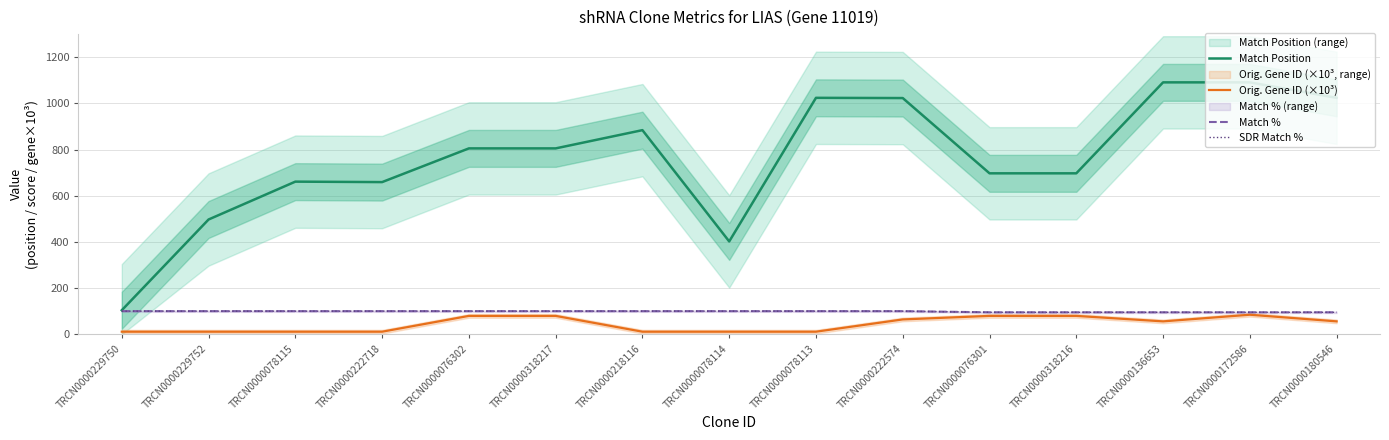

What is the label of the 7th point from the left?

TRCN0000218116